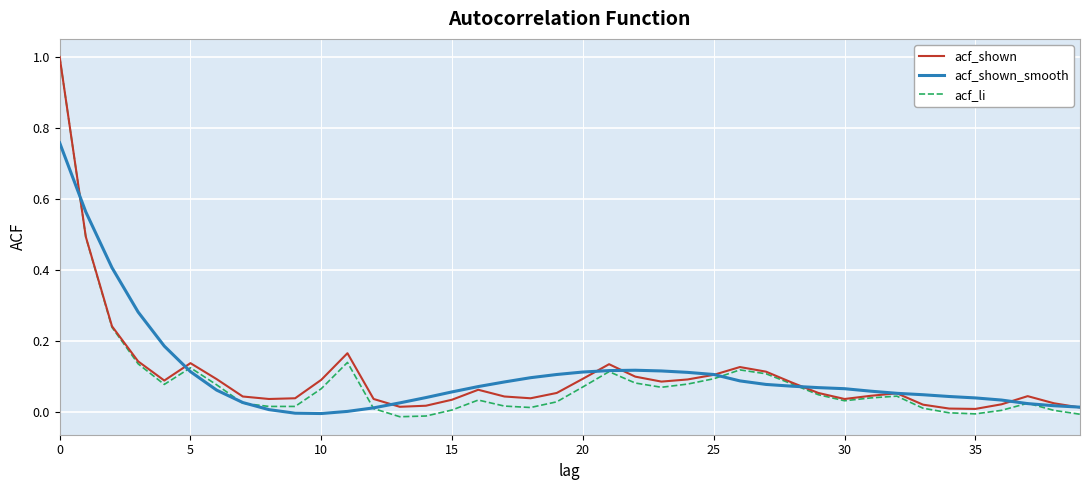

What is the greatest value displayed?

1.0